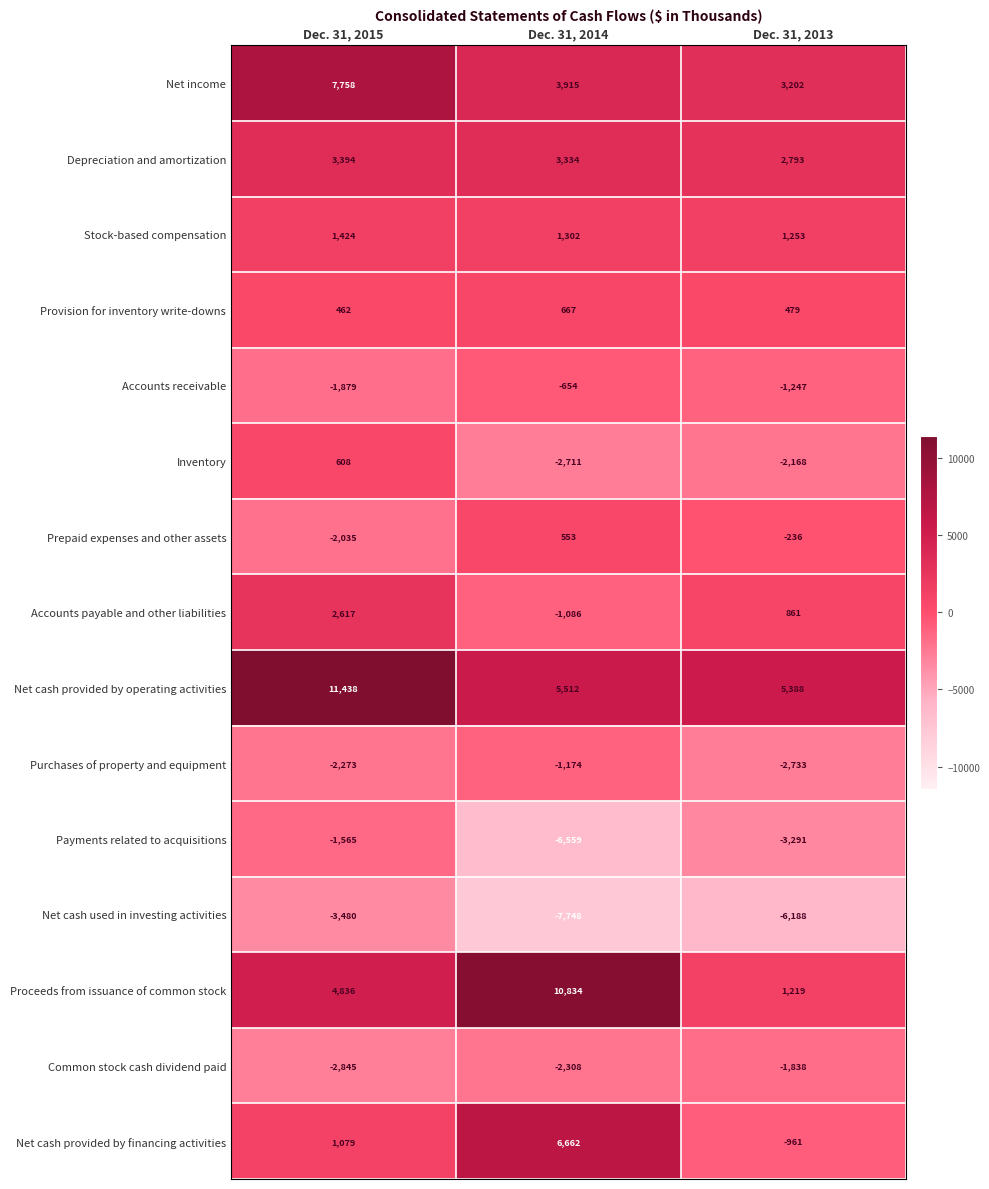

At which category does the chart reach its minimum across all series?

Dec. 31, 2014